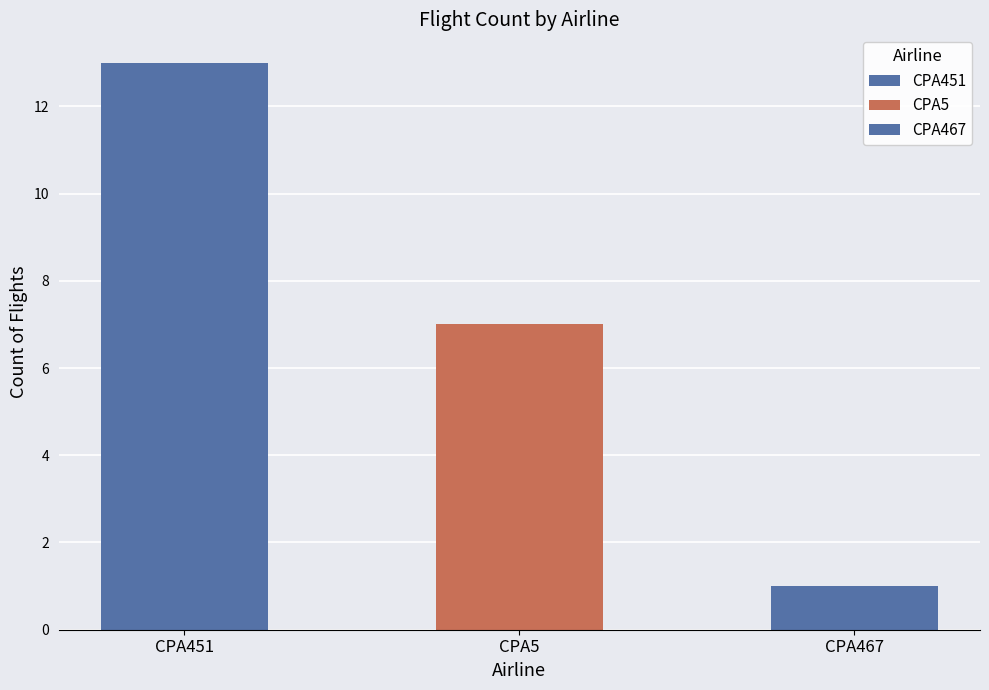

What is the label of the 1st bar from the left?

CPA451